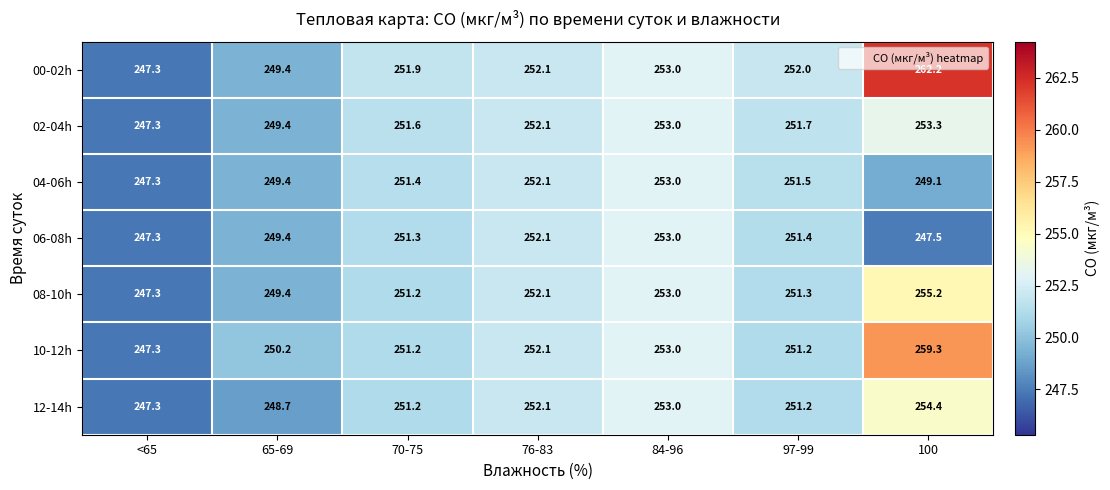

Where does the 12-14h series first go above 251?

70-75